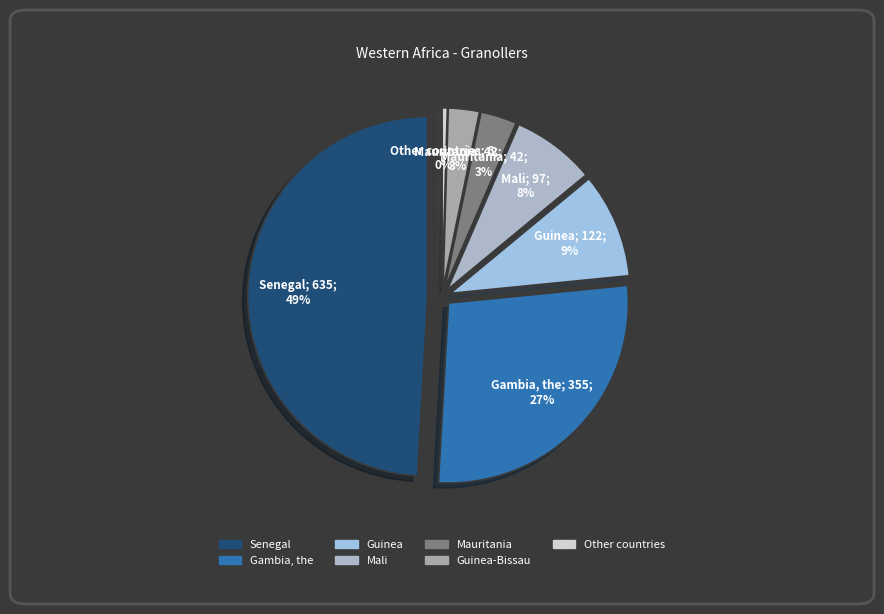

Which category has the smallest portion of the pie?

Other countries